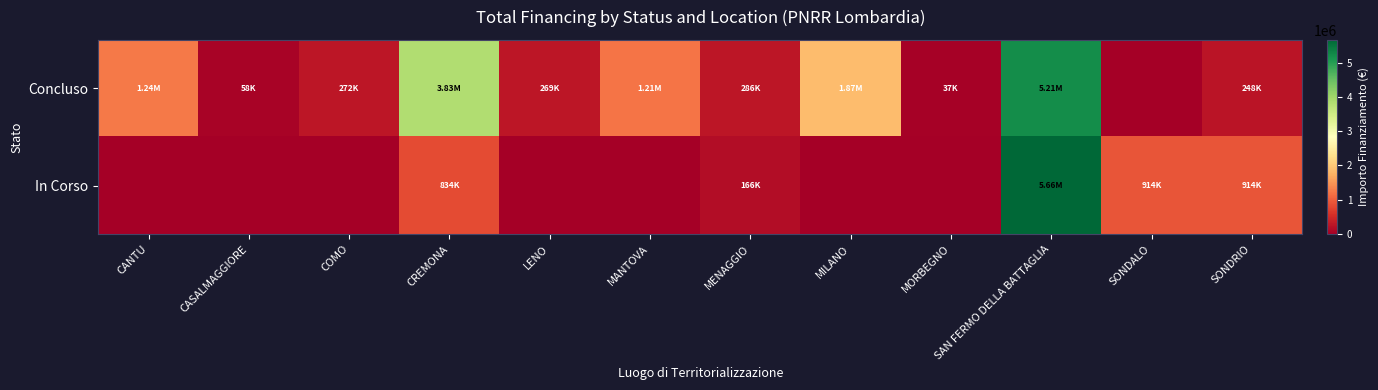

Rank the series by their maximum value, from highest to lowest.

In Corso, Concluso